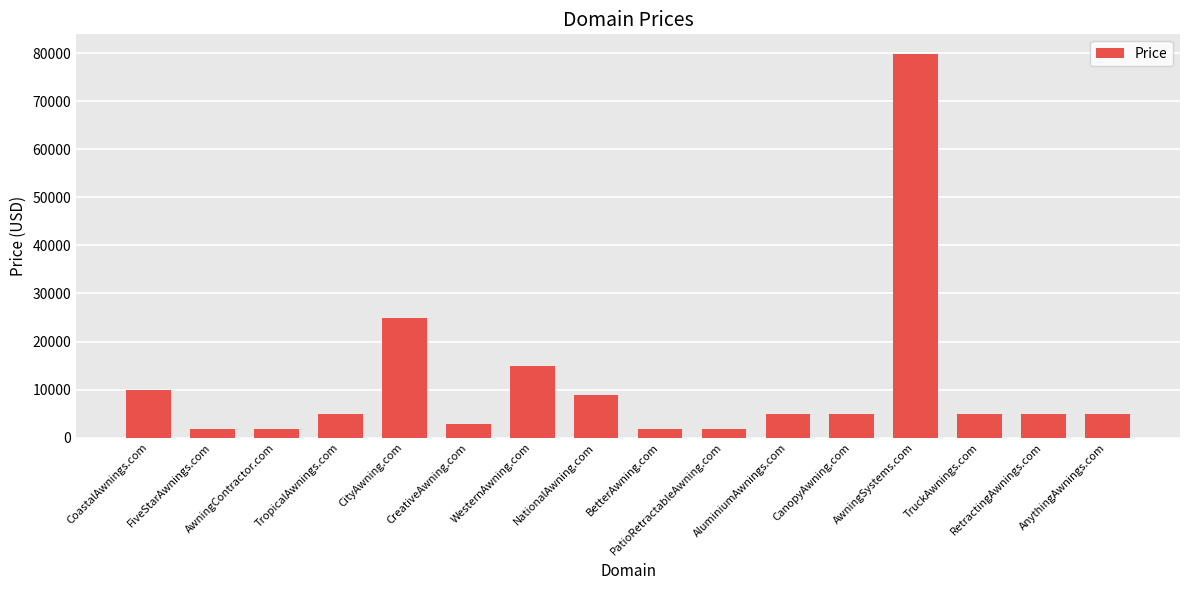

Count the number of categories in the chart.

16